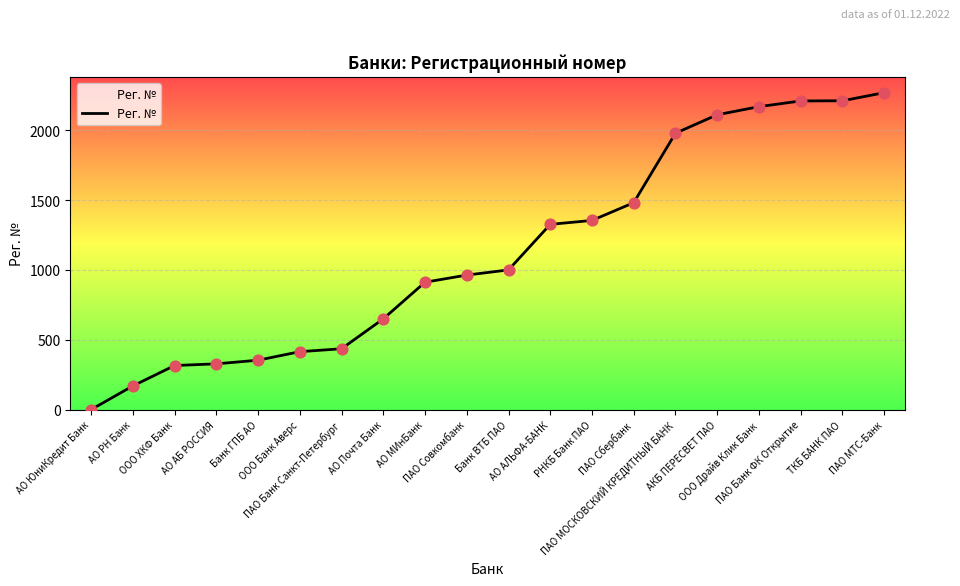

Between ПАО МТС-Банк and ПАО Банк Санкт-Петербург, which is larger?

ПАО МТС-Банк